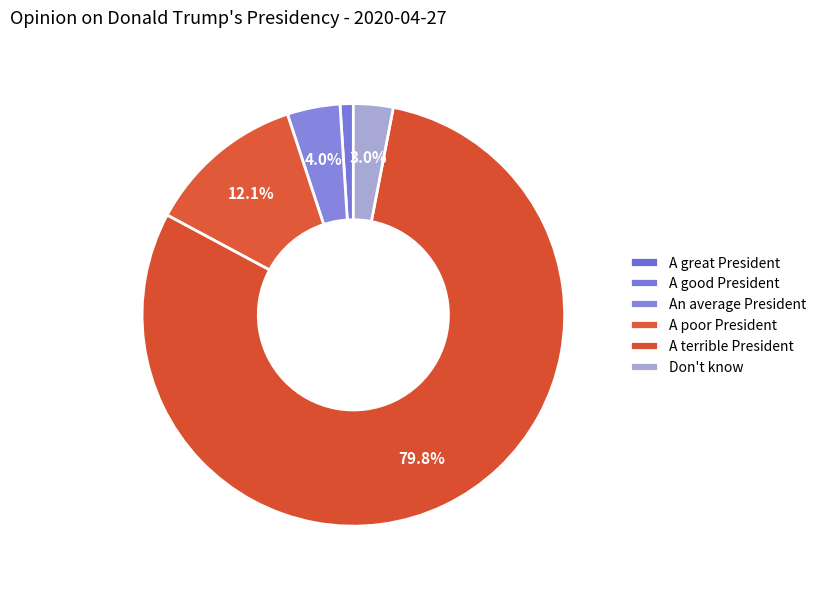

To the nearest percent, what percentage of the pie is Don't know?

3%